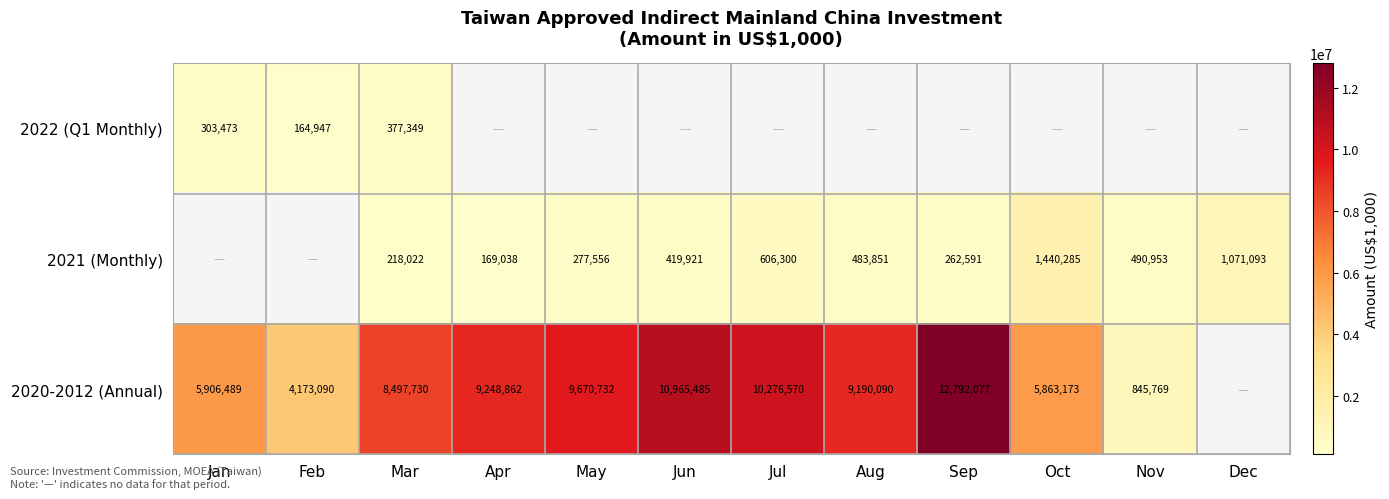

Is it true that 2022 (Q1 Monthly) equals 134935 at Jan?

False